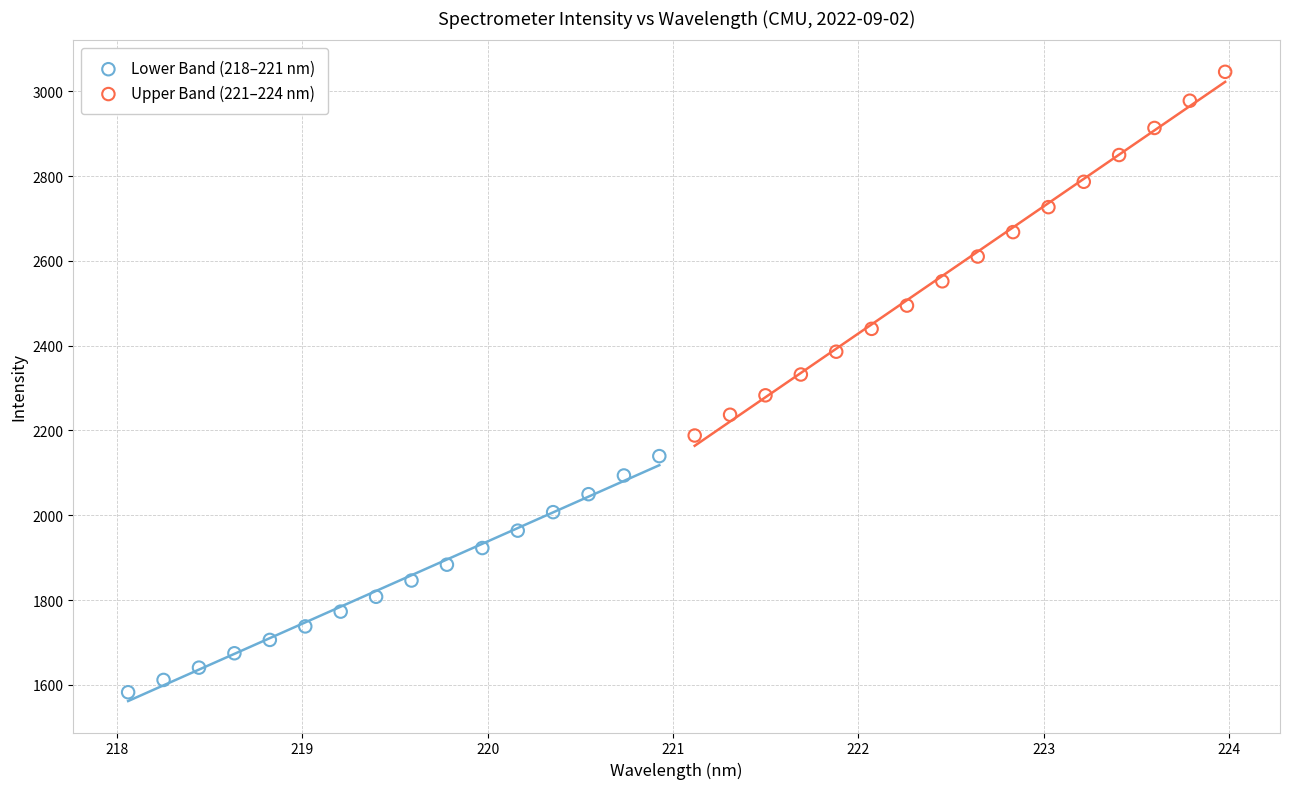

Which series reaches the maximum Y coordinate?

Upper Band (221–224 nm)